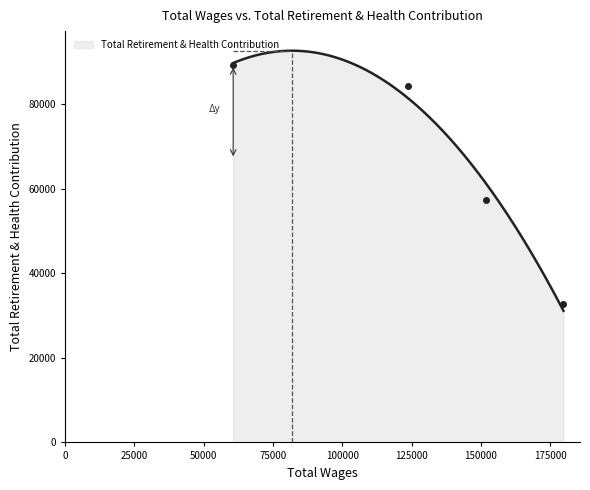

What is the maximum value shown in the chart?

92578.3